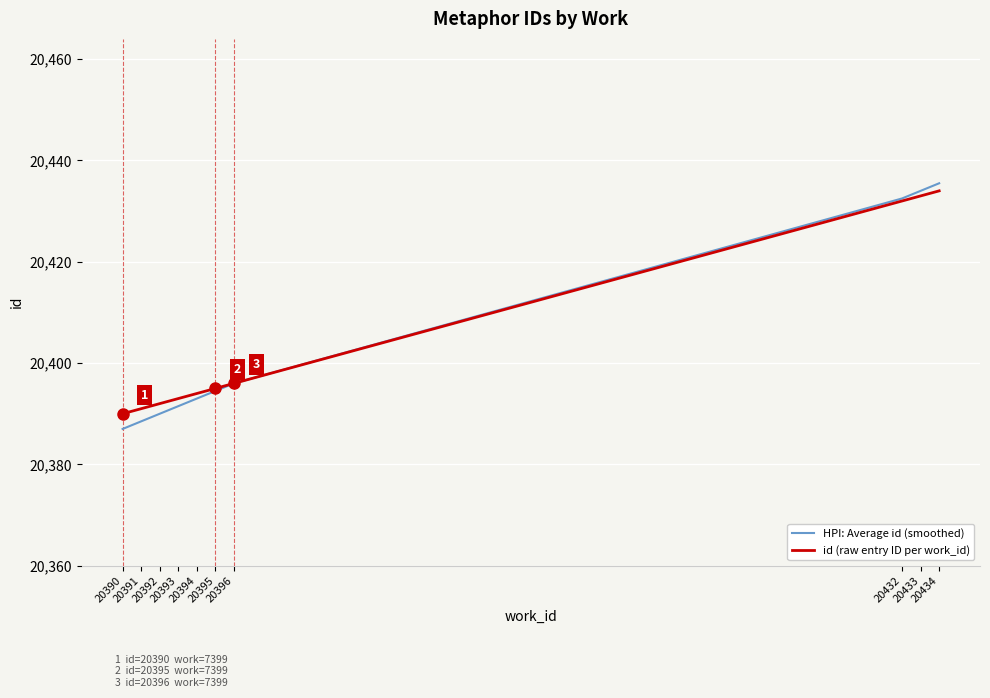

What is the total value across all series at 20392?

40782.0